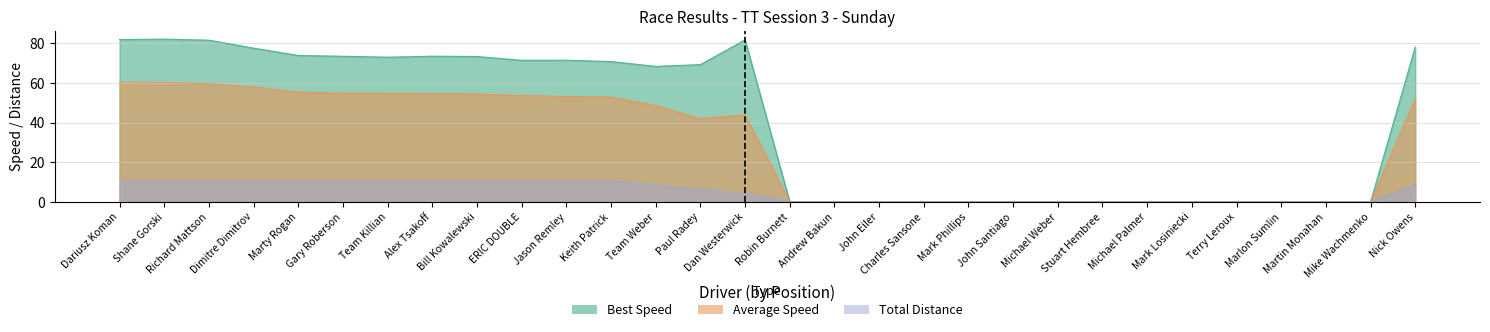

List the labels in order of Total Distance value, largest first.

Dariusz Koman, Shane Gorski, Richard Mattson, Dimitre Dimitrov, Marty Rogan, Gary Roberson, Team Killian, Alex Tsakoff, Bill Kowalewski, ERIC DOUBLE, Jason Remley, Keith Patrick, Team Weber, Nick Owens, Paul Radey, Dan Westerwick, Robin Burnett, Andrew Bakun, John Eiler, Charles Sansone, Mark Phillips, John Santiago, Michael Weber, Stuart Hembree, Michael Palmer, Mark Losiniecki, Terry Leroux, Marlon Sumlin, Martin Monahan, Mike Wachmenko